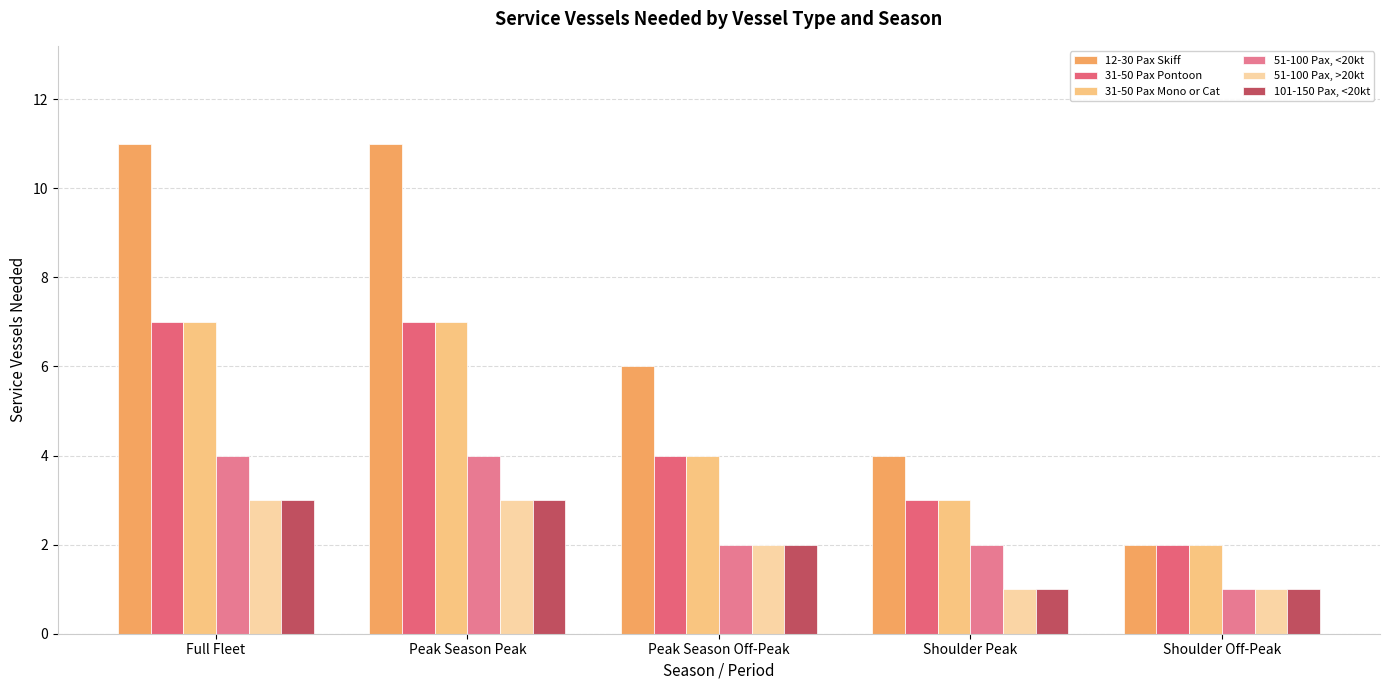

What is the difference between the highest and lowest values at Peak Season Off-Peak?

4